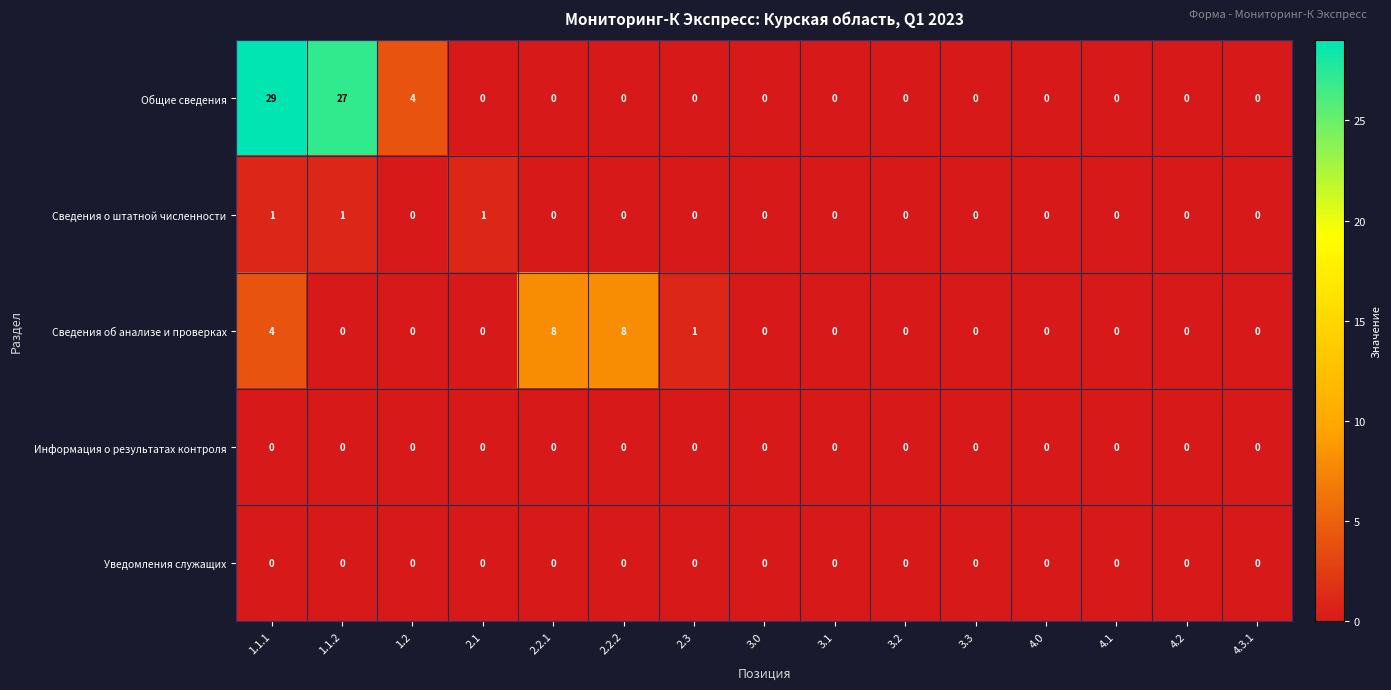

Between 1.1.2 and 2.3, which series saw the biggest shift?

Общие сведения